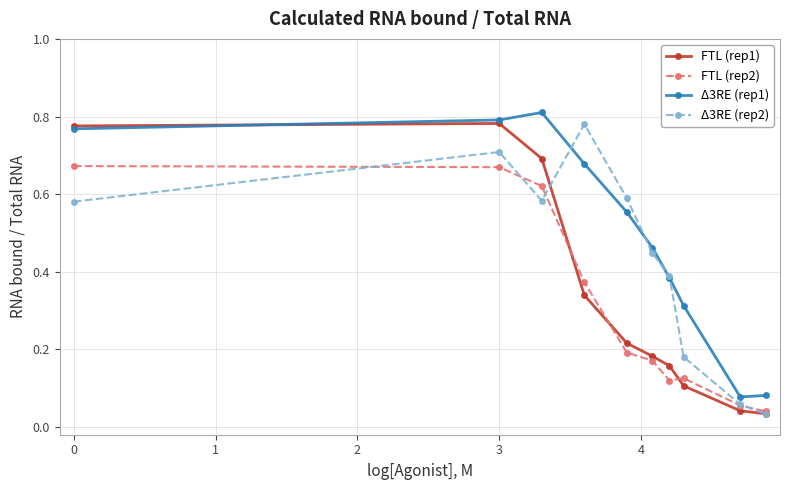

Which series has the largest total across all categories?

Δ3RE (rep1)